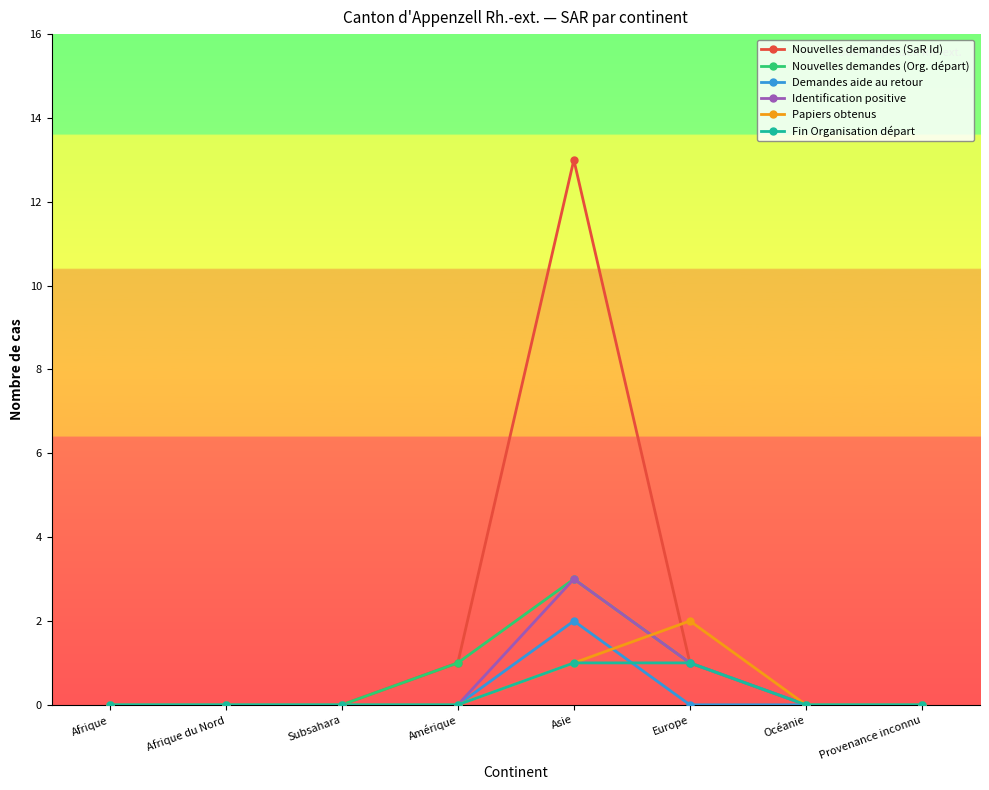

Reading left to right, extract all data points from this chart.

Nouvelles demandes (SaR Id): Afrique=0	Afrique du Nord=0	Subsahara=0	Amérique=1	Asie=13	Europe=1	Océanie=0	Provenance inconnu=0
Nouvelles demandes (Org. départ): Afrique=0	Afrique du Nord=0	Subsahara=0	Amérique=1	Asie=3	Europe=1	Océanie=0	Provenance inconnu=0
Demandes aide au retour: Afrique=0	Afrique du Nord=0	Subsahara=0	Amérique=0	Asie=2	Europe=0	Océanie=0	Provenance inconnu=0
Identification positive: Afrique=0	Afrique du Nord=0	Subsahara=0	Amérique=0	Asie=3	Europe=1	Océanie=0	Provenance inconnu=0
Papiers obtenus: Afrique=0	Afrique du Nord=0	Subsahara=0	Amérique=0	Asie=1	Europe=2	Océanie=0	Provenance inconnu=0
Fin Organisation départ: Afrique=0	Afrique du Nord=0	Subsahara=0	Amérique=0	Asie=1	Europe=1	Océanie=0	Provenance inconnu=0